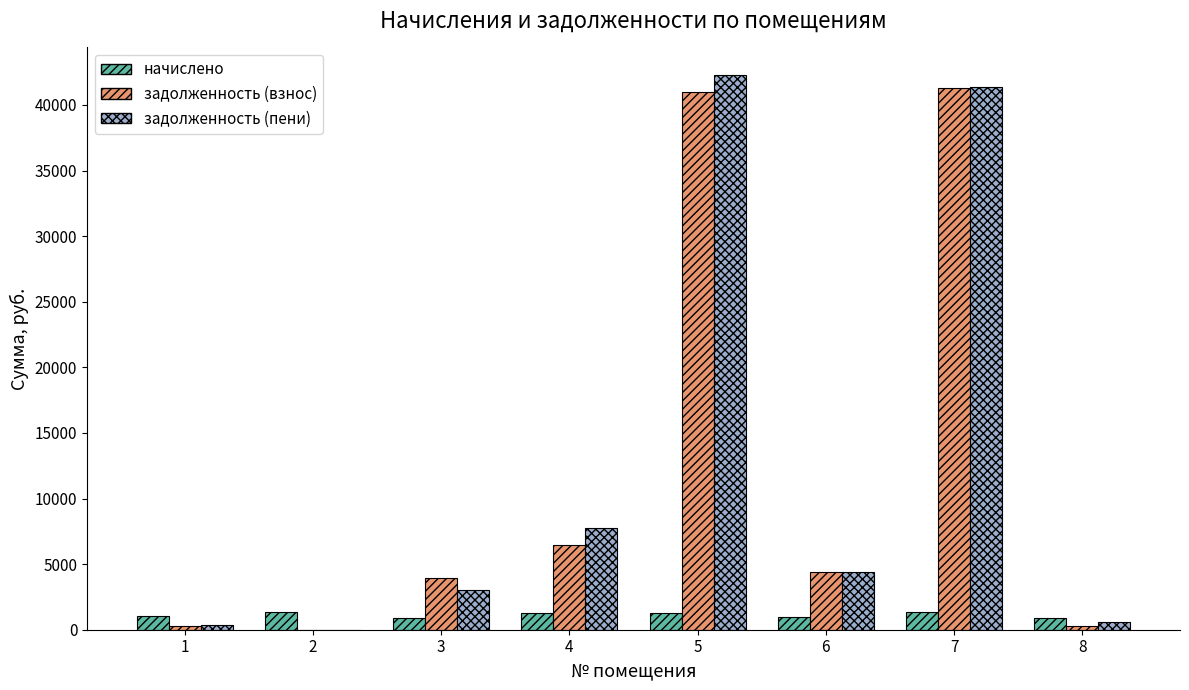

What is the sum of all задолженность (взнос) values?

97645.6